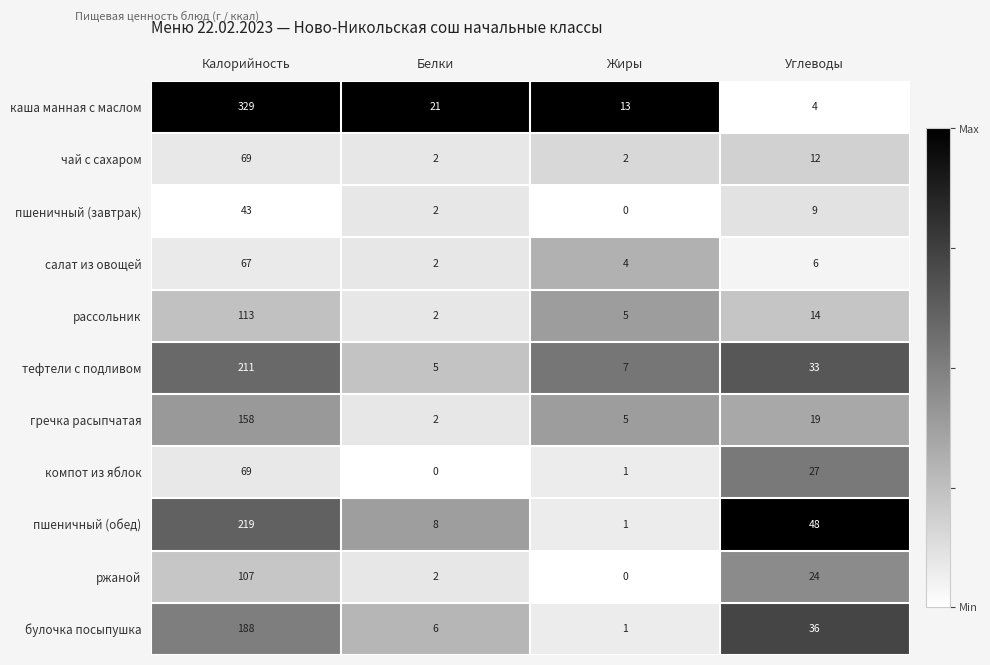

At how many categories does at least one series exceed 0?

4